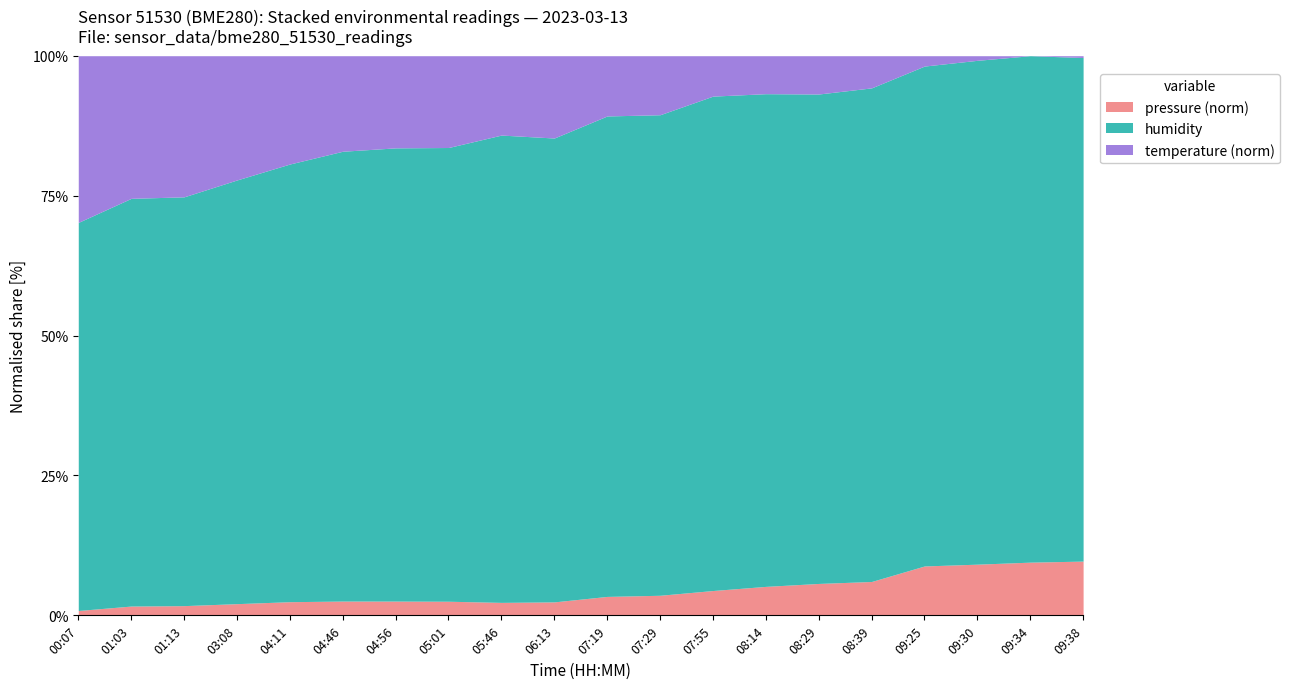

Reading left to right, extract all data points from this chart.

pressure: 00:07=99677.0	01:03=99613.7	01:13=99610.5	03:08=99574.2	04:11=99538.4	04:46=99510.1	04:56=99503.4	05:01=99503.4	05:46=99481.7	06:13=99488.8	07:19=99445.9	07:29=99444.1	07:55=99407.8	08:14=99403.8	08:29=99405.4	08:39=99393.1	09:25=99351.9	09:30=99341.3	09:34=99332.9	09:38=99336.2
humidity: 00:07=80.1	01:03=80.3	01:13=80.4	03:08=82.3	04:11=83.0	04:46=83.4	04:56=83.9	05:01=84.3	05:46=87.6	06:13=87.9	07:19=90.1	07:29=90.5	07:55=91.6	08:14=92.0	08:29=92.7	08:39=92.4	09:25=91.9	09:30=92.2	09:34=92.0	09:38=91.8
temperature: 00:07=-0.6	01:03=0.3	01:13=0.4	03:08=0.7	04:11=1.0	04:46=1.1	04:56=1.1	05:01=1.1	05:46=0.9	06:13=1.0	07:19=2.0	07:29=2.2	07:55=3.0	08:14=3.9	08:29=4.5	08:39=4.8	09:25=7.5	09:30=7.8	09:34=8.1	09:38=8.3